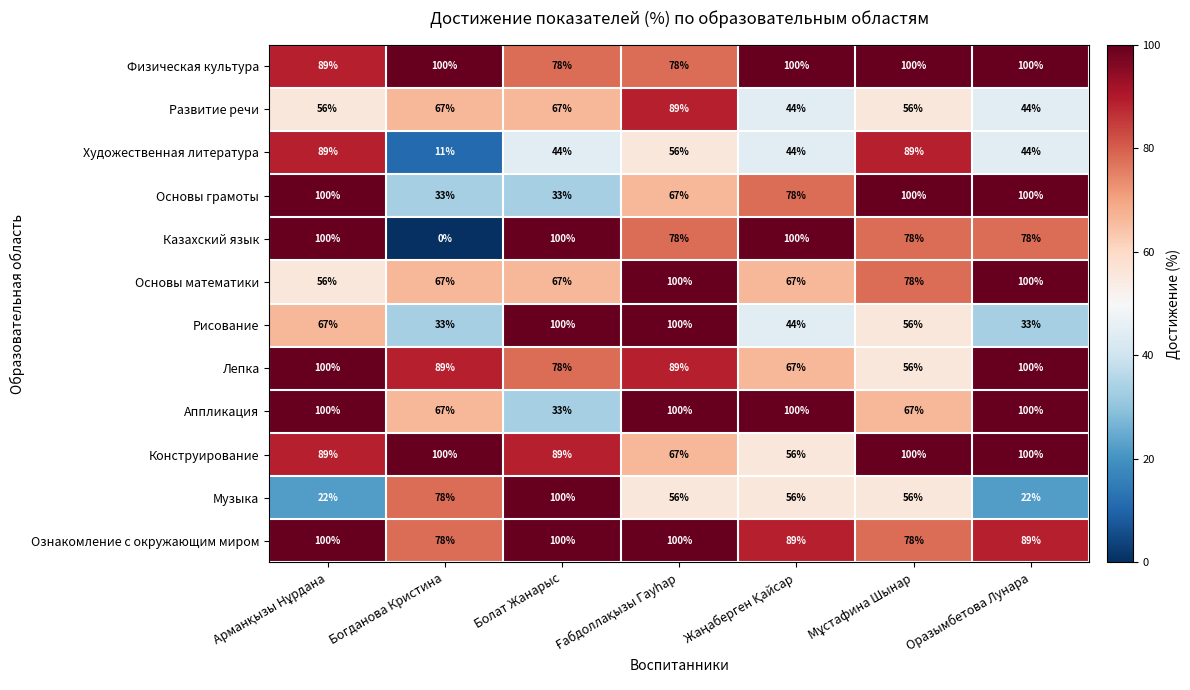

What is the difference between the maximum and minimum values in the Музыка series?

78